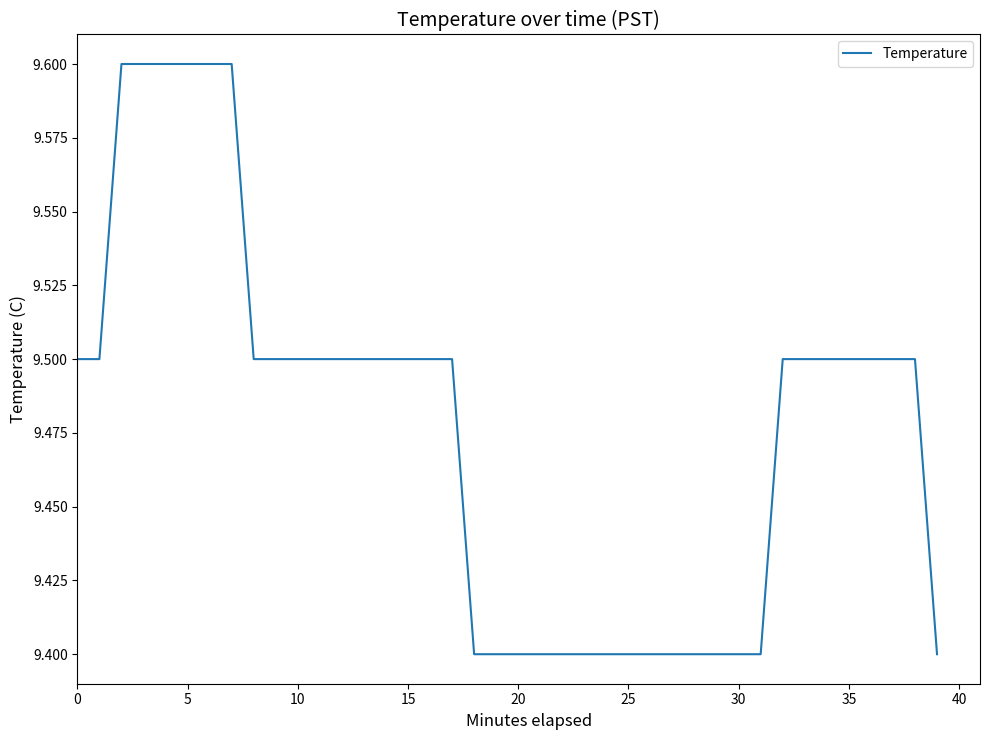

What is the smallest value displayed?

9.4